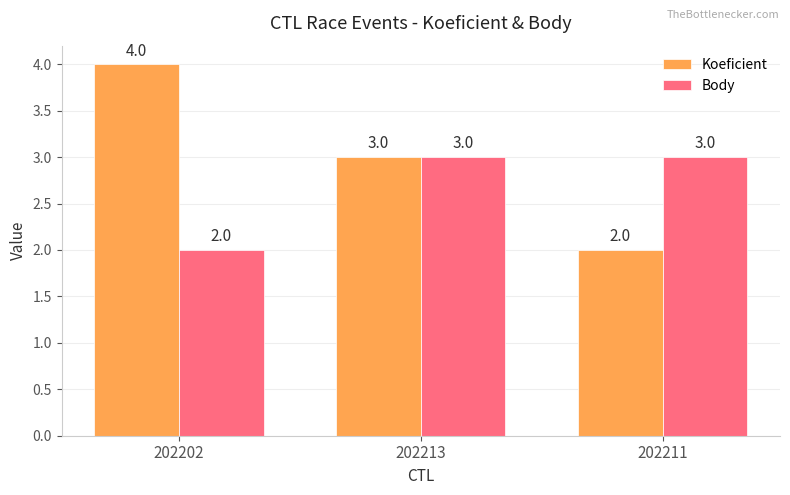

Reading left to right, what are all the values shown in this chart?

Koeficient: 4	3	2
Body: 2	3	3